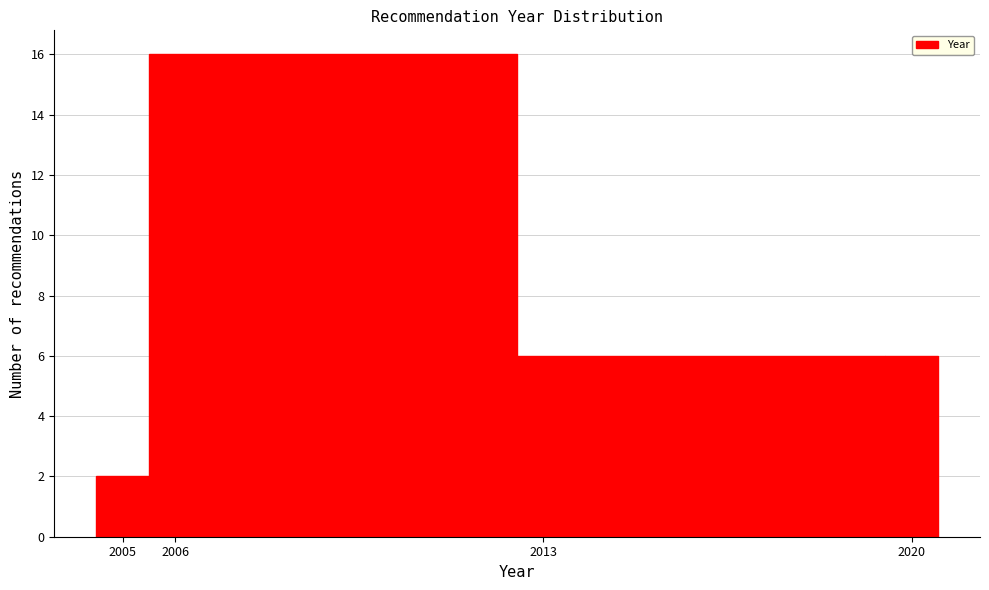

Reading left to right, list every bar in this chart as the range it spans on the x-axis followed by its height. The values are not printed on the chart, so give them approximately, as read against the axis.

2004.5 to 2005.5: 2
2005.5 to 2012.5: 16
2012.5 to 2019.5: 6
2019.5 to 2020.5: 6